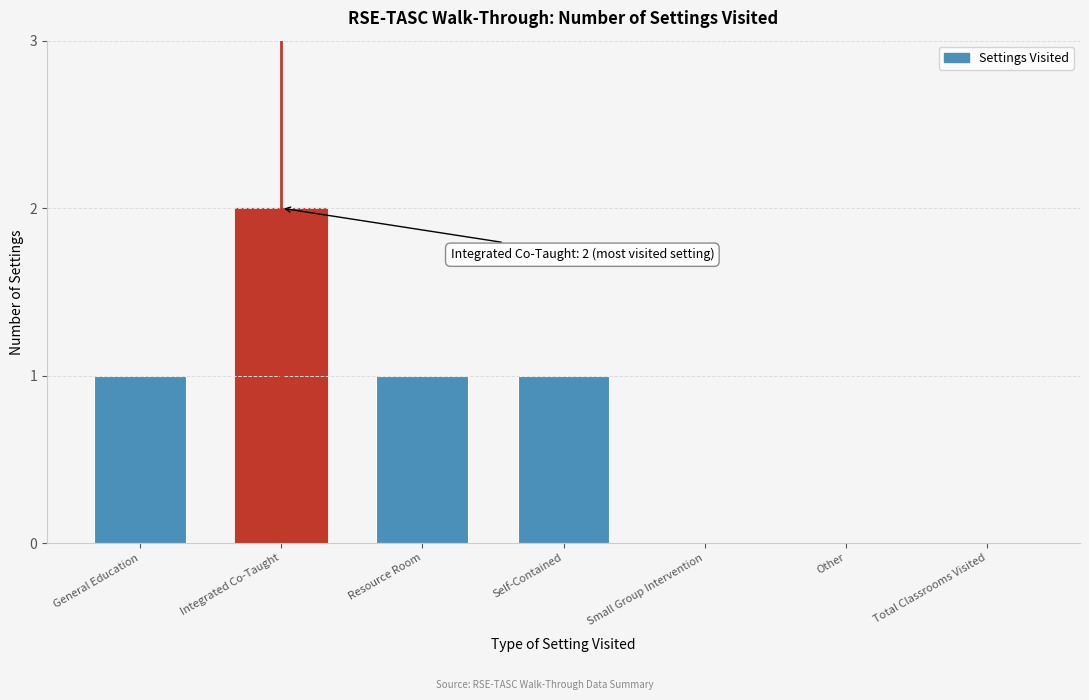

Reading right to left, what are all the values shown in this chart?

Total Classrooms Visited=0	Other=0	Small Group Intervention=0	Self-Contained=1	Resource Room=1	Integrated Co-Taught=2	General Education=1